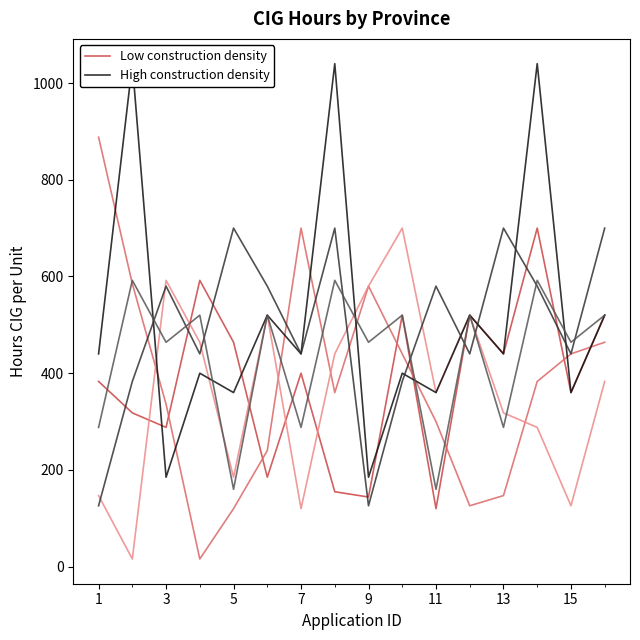

How many interior local peaks does the High construction density series have?

7